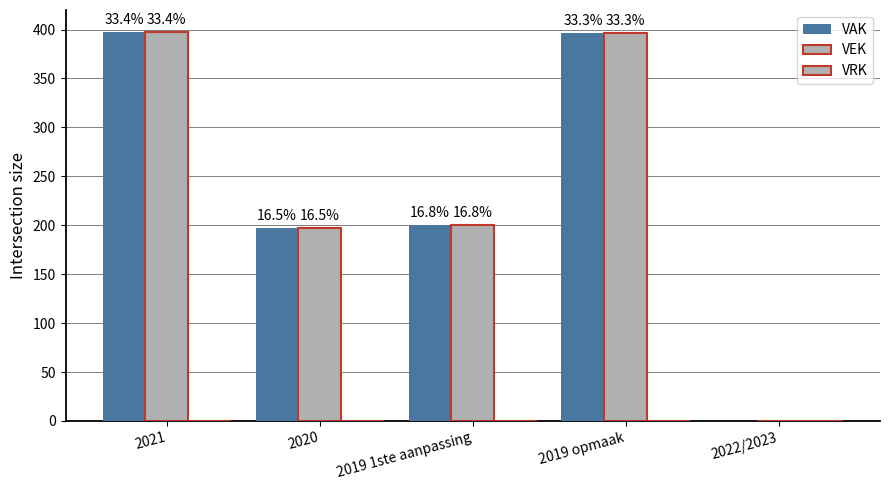

What is the value of the VAK bar at the 2nd from the left?

197